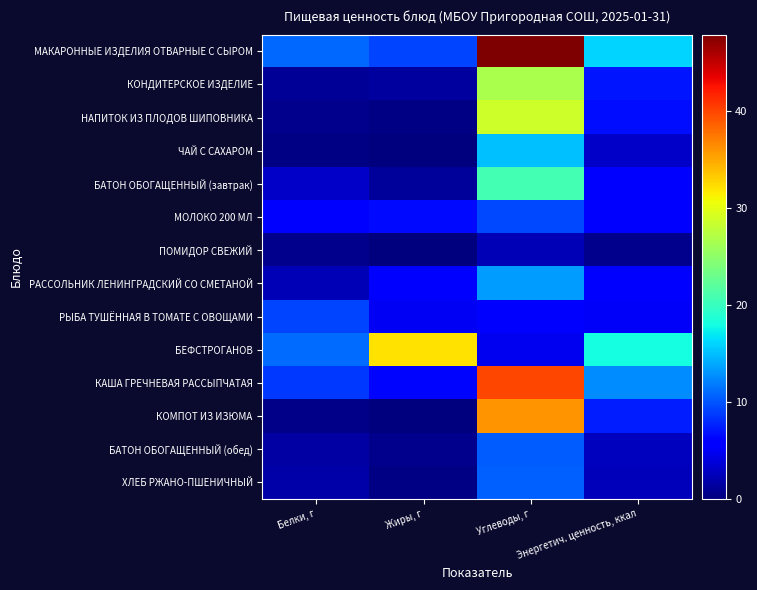

How many distinct data groups are displayed?

14